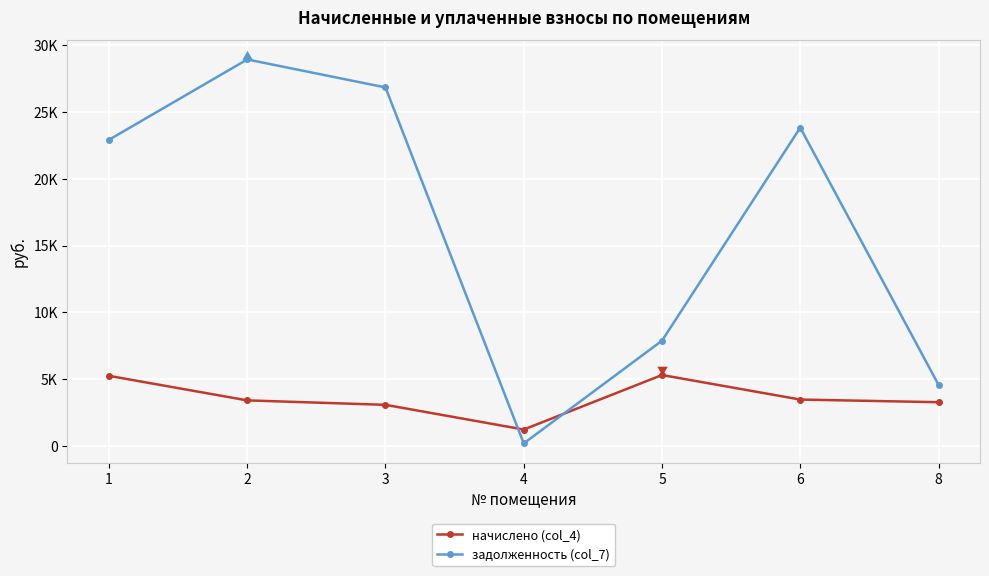

What is the maximum value shown in the chart?

28906.9